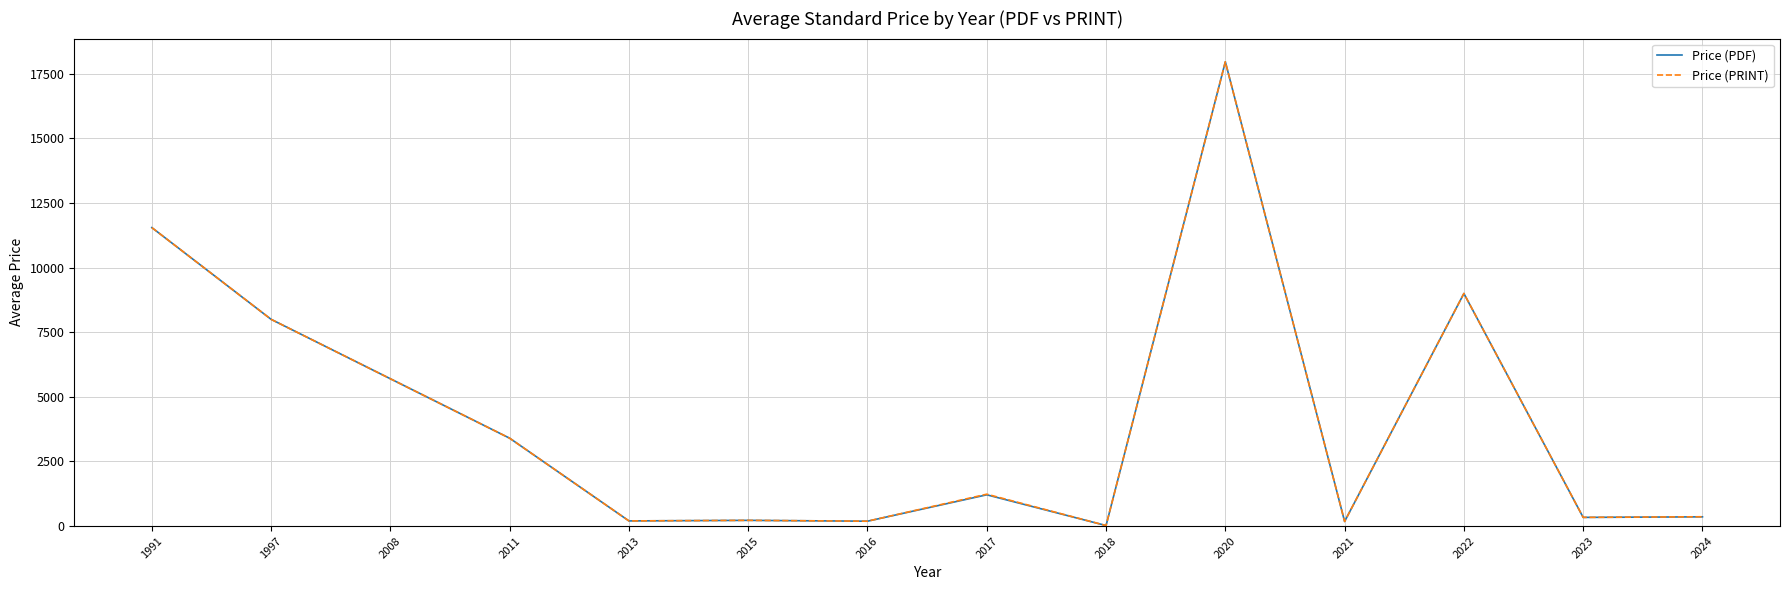

Is the value of Price (PRINT) at 2018 greater than the value of Price (PDF) at 1997?

No